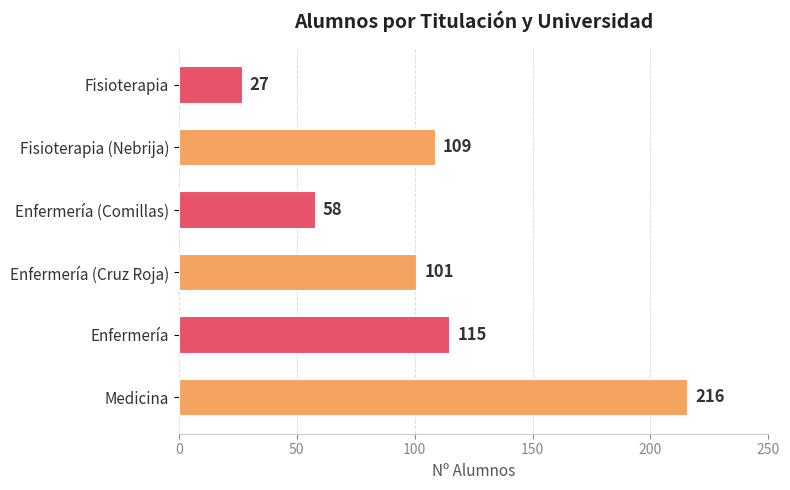

What is the greatest value displayed?

216